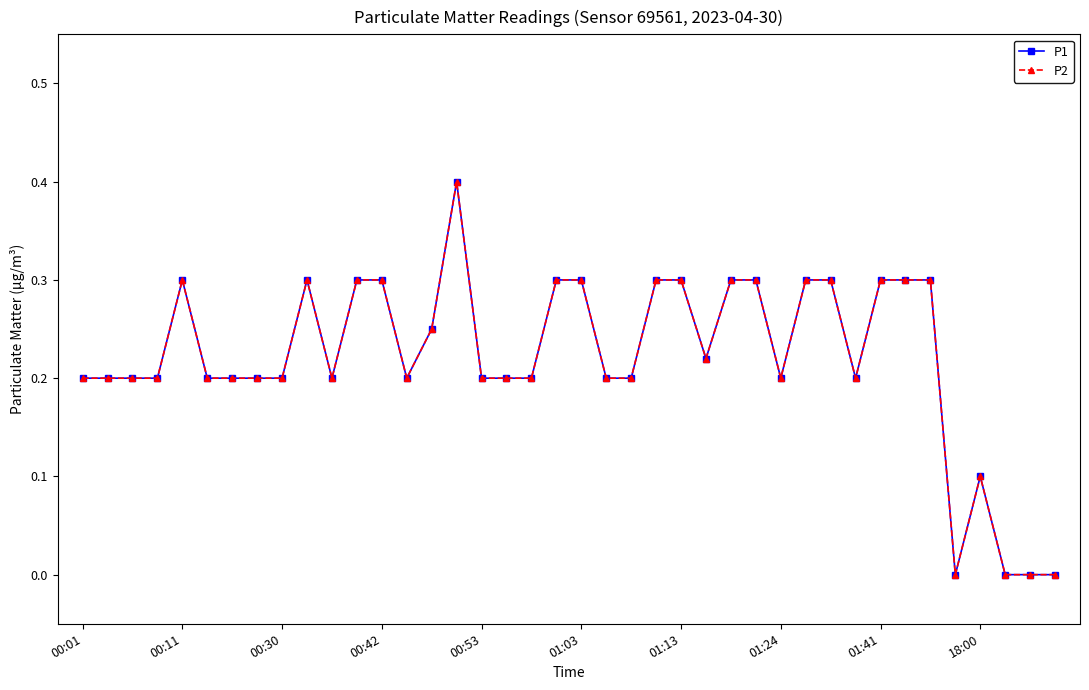

Is this an area chart (filled region under the line)?

No